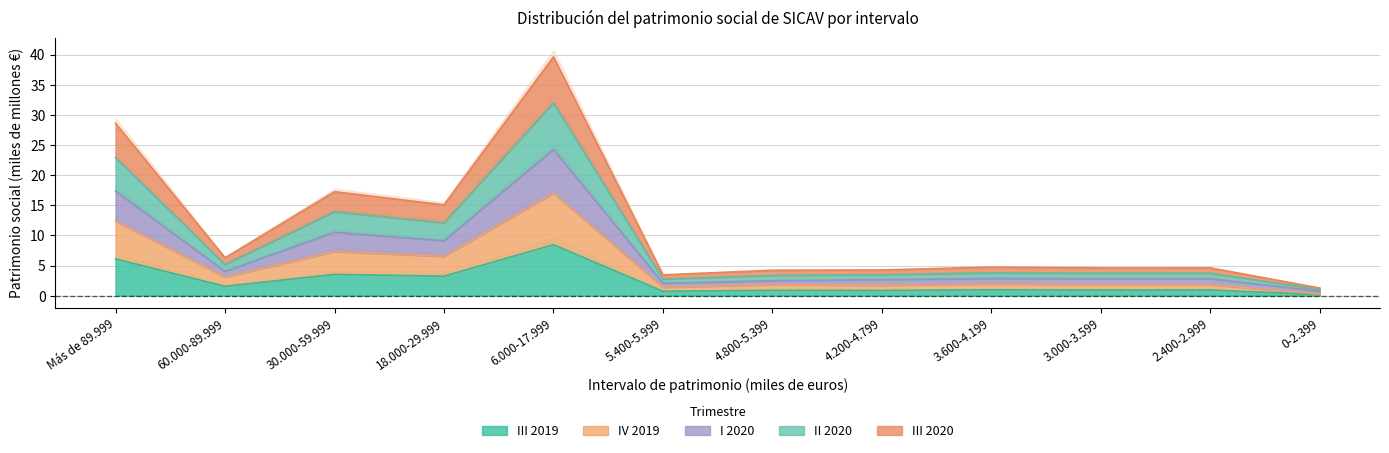

Between 2.400-2.999 and 4.800-5.399, which is larger?

2.400-2.999